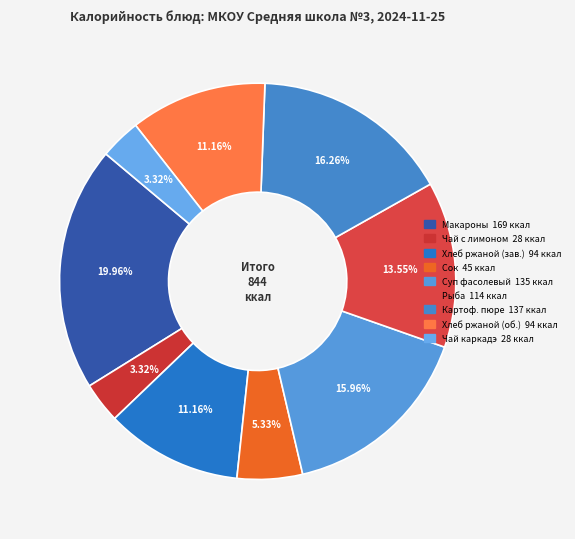

Count the number of slices in the pie.

9